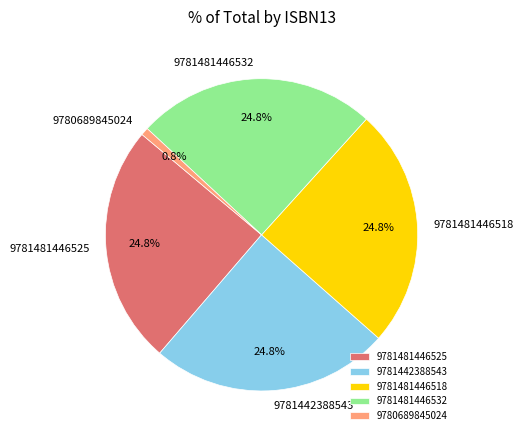

Is it true that 9781481446532 is 36% of the pie?

False